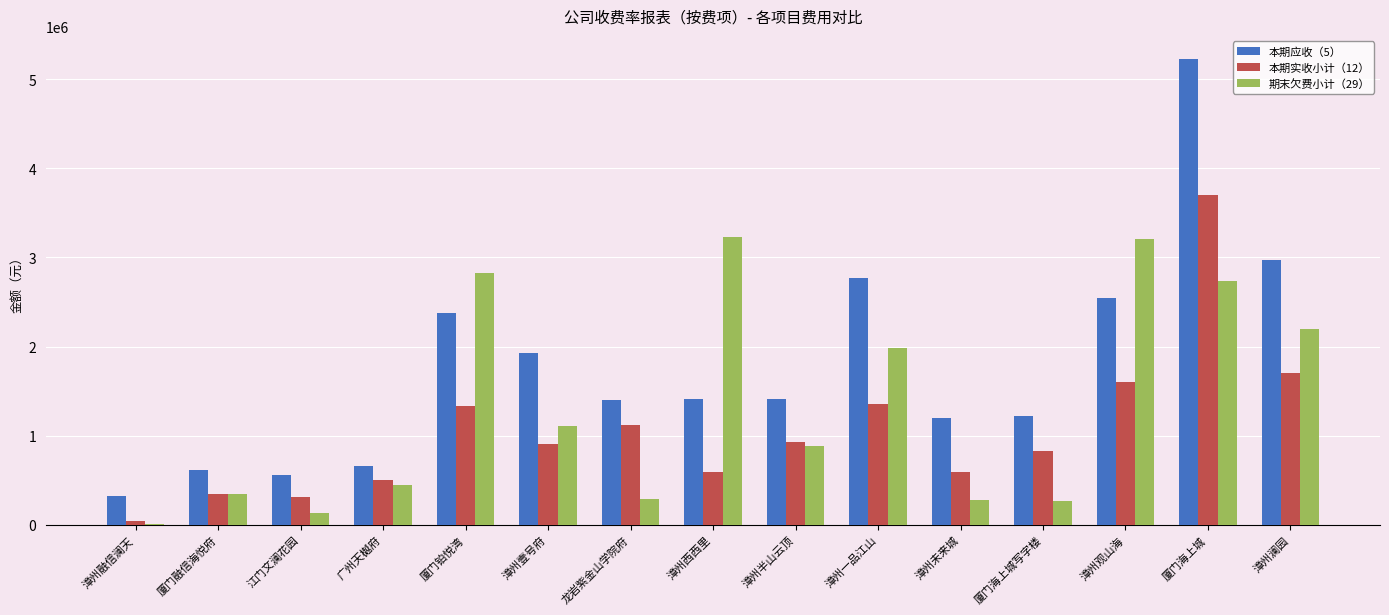

Which series changed the most between 厦门融信海悦府 and 漳州澜园?

本期应收（5）